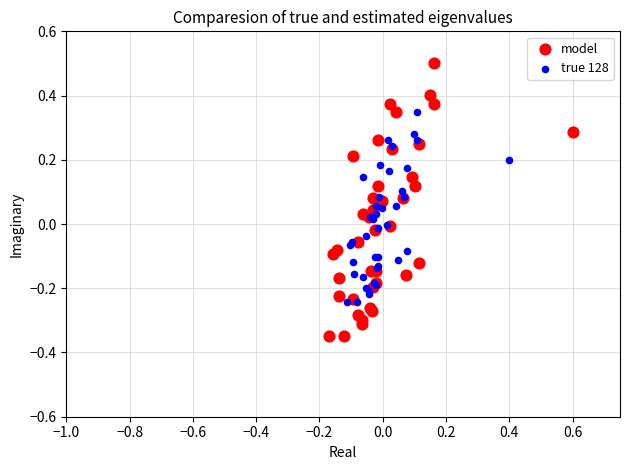

Which series reaches the maximum Y coordinate?

model